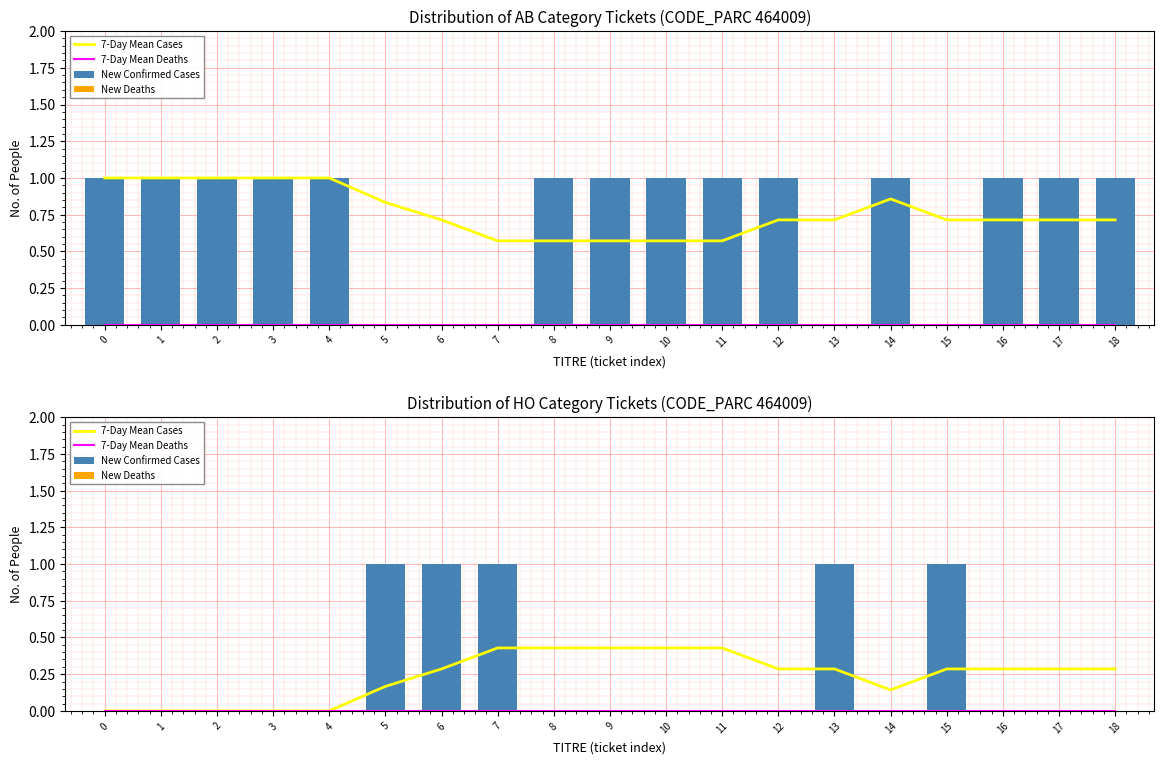

Reading left to right, extract all data points from this chart.

7-Day Mean Cases: 0.0	0.0	0.0	0.0	0.0	0.2	0.3	0.4	0.4	0.4	0.4	0.4	0.3	0.3	0.1	0.3	0.3	0.3	0.3
7-Day Mean Deaths: 0.0	0.0	0.0	0.0	0.0	0.0	0.0	0.0	0.0	0.0	0.0	0.0	0.0	0.0	0.0	0.0	0.0	0.0	0.0
New Confirmed Cases: 0.0	0.0	0.0	0.0	0.0	1.0	1.0	1.0	0.0	0.0	0.0	0.0	0.0	1.0	0.0	1.0	0.0	0.0	0.0
New Deaths: 0.0	0.0	0.0	0.0	0.0	0.0	0.0	0.0	0.0	0.0	0.0	0.0	0.0	0.0	0.0	0.0	0.0	0.0	0.0